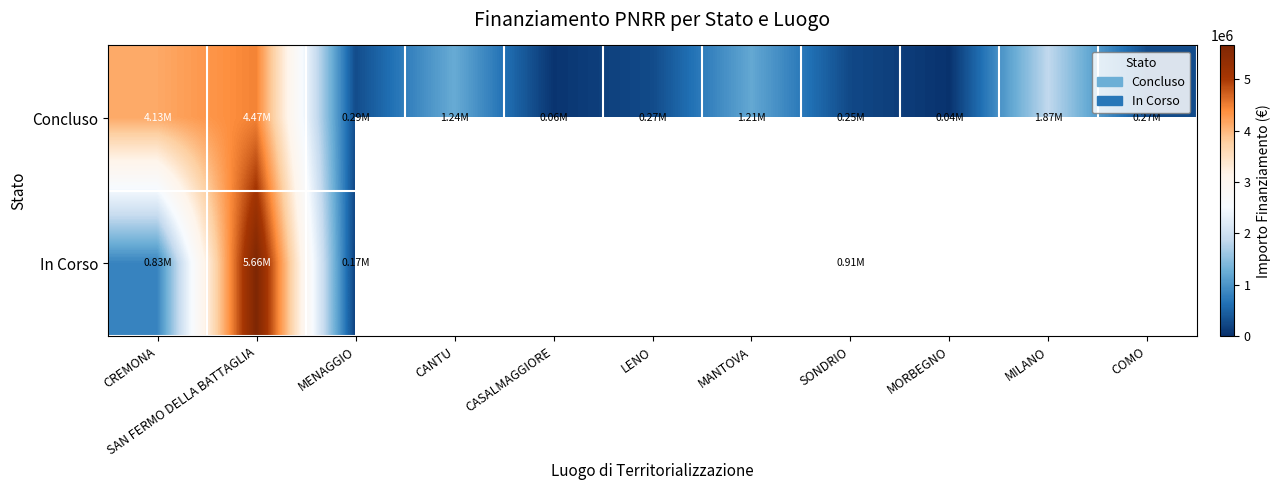

Where is Concluso nearest to the value 2253057?

MILANO